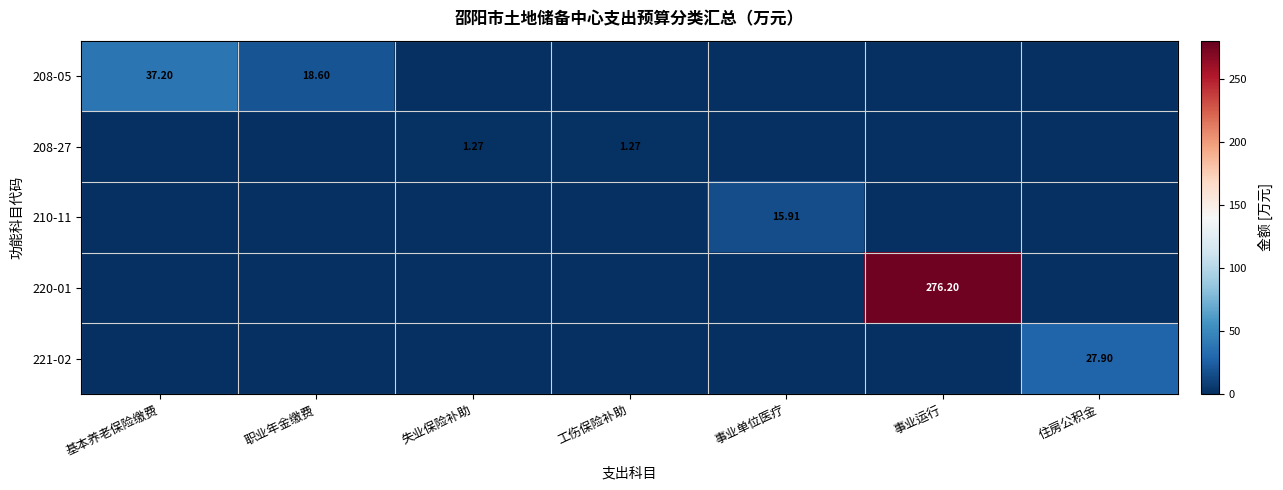

What is the greatest value displayed?

276.2